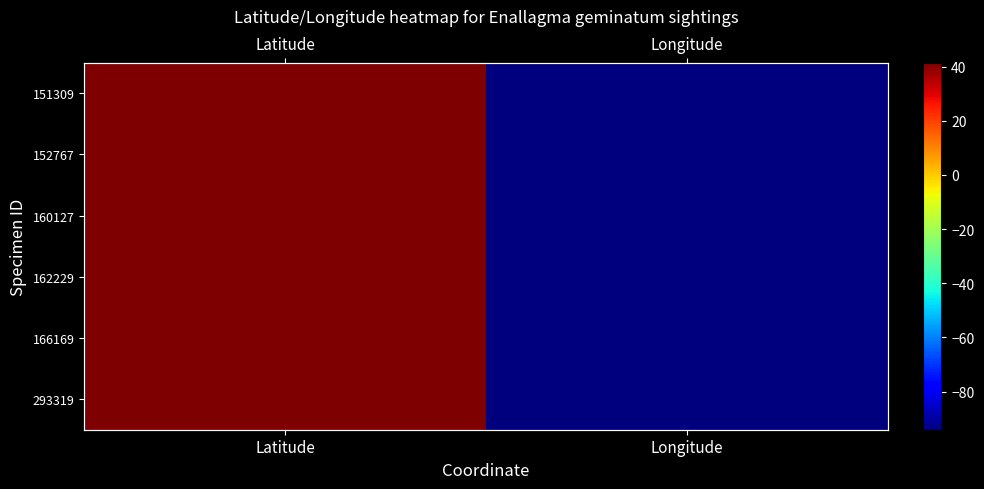

What is the average value of the 152767 series?

-26.4